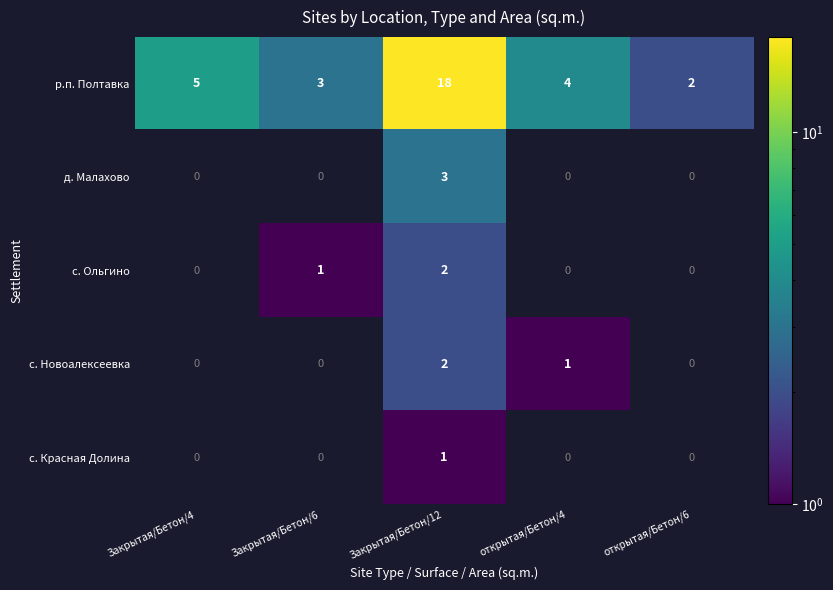

The value of с. Ольгино at Закрытая/Бетон/6 is 1. True or false?

True